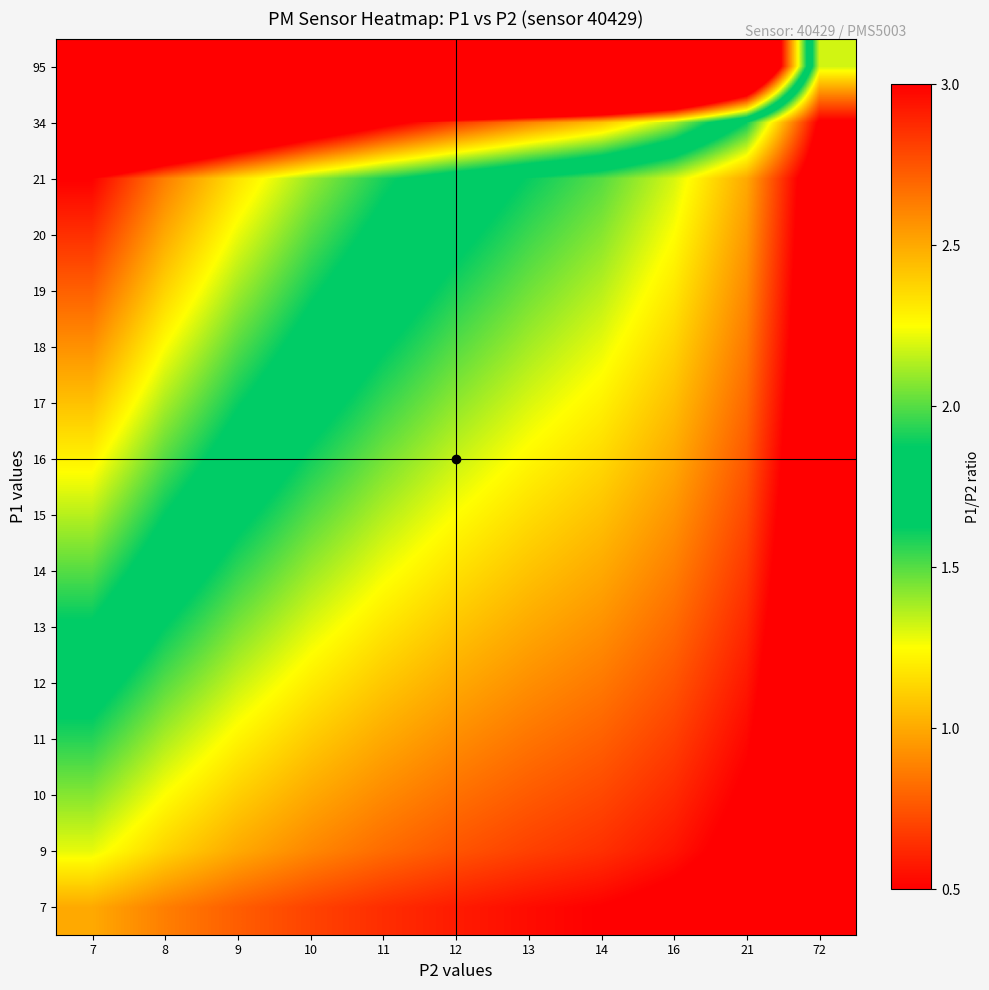

Reading left to right, extract all data points from this chart.

7: 7=1.0	8=0.9	9=0.8	10=0.7	11=0.6	12=0.6	13=0.5	14=0.5	16=0.4	21=0.3	72=0.1
9: 7=1.3	8=1.1	9=1.0	10=0.9	11=0.8	12=0.7	13=0.7	14=0.6	16=0.6	21=0.4	72=0.1
10: 7=1.4	8=1.2	9=1.1	10=1.0	11=0.9	12=0.8	13=0.8	14=0.7	16=0.6	21=0.5	72=0.1
11: 7=1.6	8=1.4	9=1.2	10=1.1	11=1.0	12=0.9	13=0.8	14=0.8	16=0.7	21=0.5	72=0.2
12: 7=1.7	8=1.5	9=1.3	10=1.2	11=1.1	12=1.0	13=0.9	14=0.9	16=0.7	21=0.6	72=0.2
13: 7=1.9	8=1.6	9=1.4	10=1.3	11=1.2	12=1.1	13=1.0	14=0.9	16=0.8	21=0.6	72=0.2
14: 7=2.0	8=1.7	9=1.6	10=1.4	11=1.3	12=1.2	13=1.1	14=1.0	16=0.9	21=0.7	72=0.2
15: 7=2.1	8=1.9	9=1.7	10=1.5	11=1.4	12=1.2	13=1.2	14=1.1	16=0.9	21=0.7	72=0.2
16: 7=2.3	8=2.0	9=1.8	10=1.6	11=1.5	12=1.3	13=1.2	14=1.1	16=1.0	21=0.8	72=0.2
17: 7=2.4	8=2.1	9=1.9	10=1.7	11=1.5	12=1.4	13=1.3	14=1.2	16=1.1	21=0.8	72=0.2
18: 7=2.6	8=2.2	9=2.0	10=1.8	11=1.6	12=1.5	13=1.4	14=1.3	16=1.1	21=0.9	72=0.2
19: 7=2.7	8=2.4	9=2.1	10=1.9	11=1.7	12=1.6	13=1.5	14=1.4	16=1.2	21=0.9	72=0.3
20: 7=2.9	8=2.5	9=2.2	10=2.0	11=1.8	12=1.7	13=1.5	14=1.4	16=1.2	21=1.0	72=0.3
21: 7=3.0	8=2.6	9=2.3	10=2.1	11=1.9	12=1.7	13=1.6	14=1.5	16=1.3	21=1.0	72=0.3
34: 7=4.9	8=4.2	9=3.8	10=3.4	11=3.1	12=2.8	13=2.6	14=2.4	16=2.1	21=1.6	72=0.5
95: 7=13.6	8=11.9	9=10.6	10=9.5	11=8.6	12=7.9	13=7.3	14=6.8	16=5.9	21=4.5	72=1.3